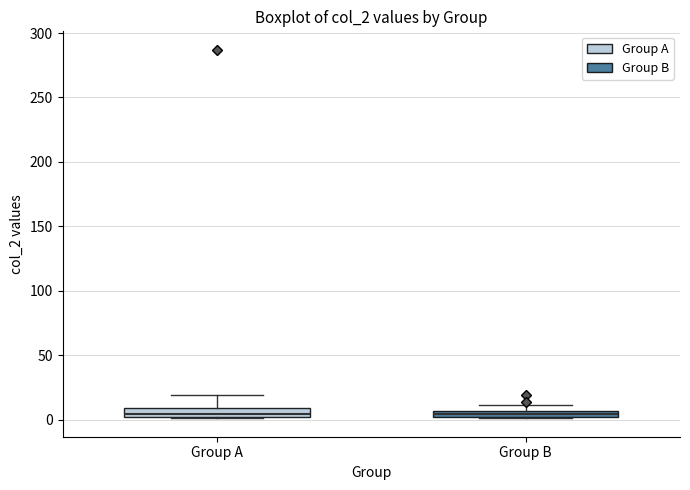

Where does the median line of the box for Group A sit on the y-axis? The values are not printed on the chart, so give them approximately, as read against the axis.

5